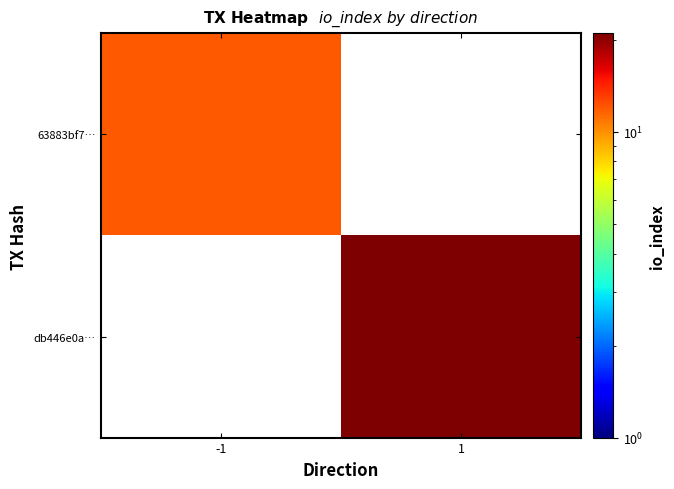

The value of 63883bf7… at -1 is 12.0. True or false?

True